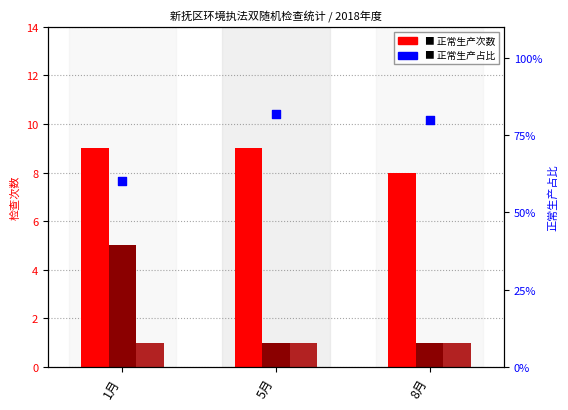

At how many categories does at least one series exceed 78?

2